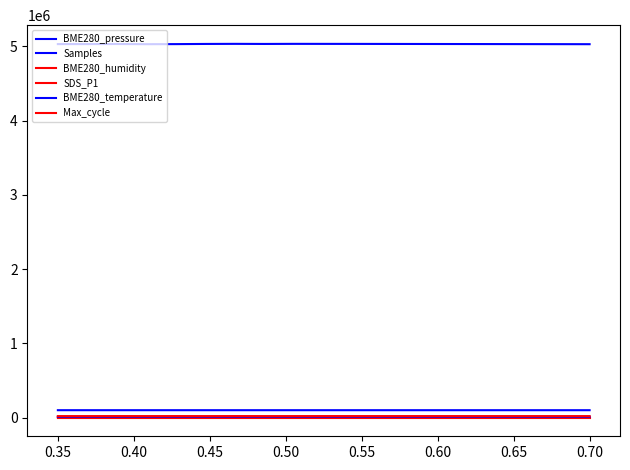

How many lines are shown in the chart?

6